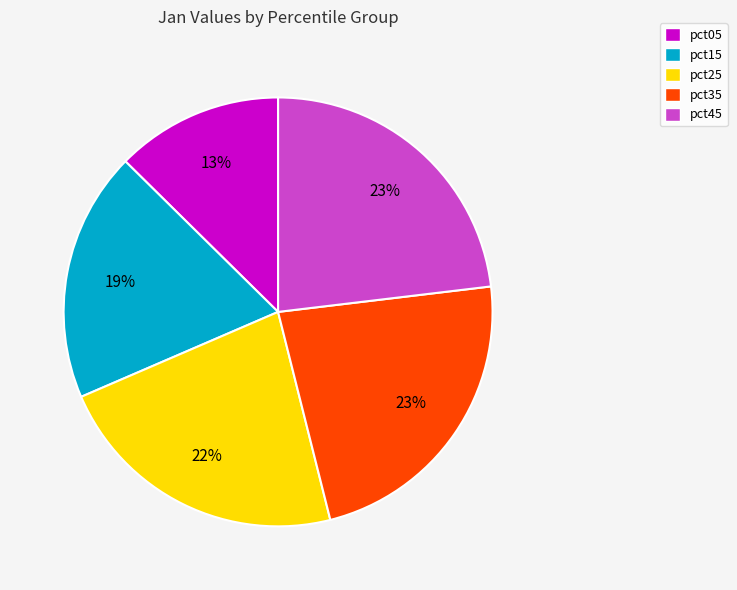

Which slice is the smallest?

pct05